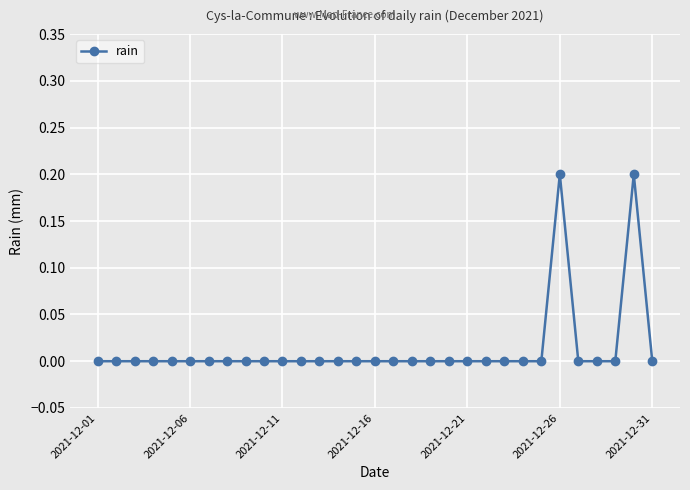

Reading left to right, transcribe all the data shown in this chart.

0.0	0.0	0.0	0.0	0.0	0.0	0.0	0.0	0.0	0.0	0.0	0.0	0.0	0.0	0.0	0.0	0.0	0.0	0.0	0.0	0.0	0.0	0.0	0.0	0.0	0.2	0.0	0.0	0.0	0.2	0.0